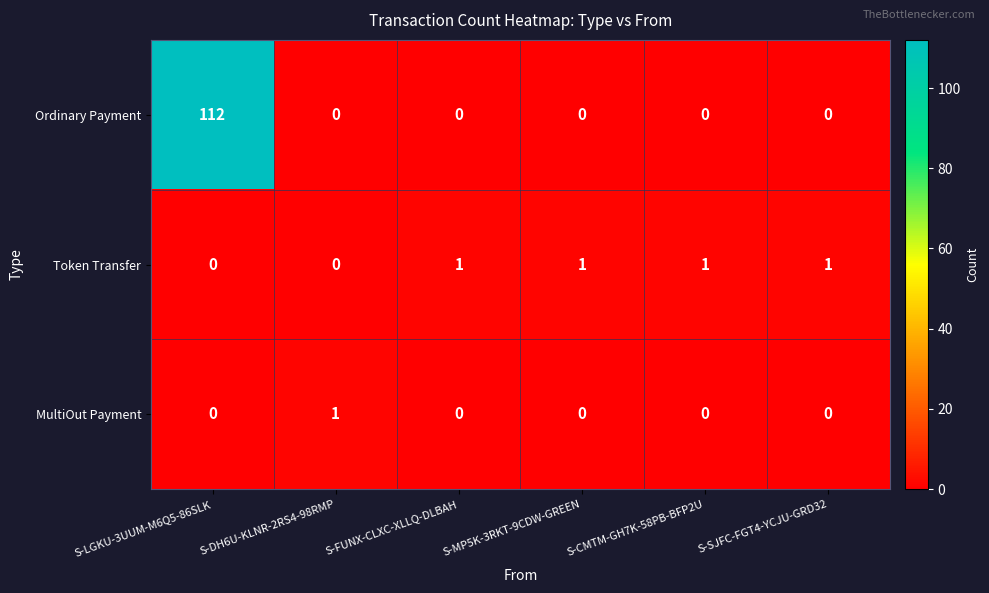

How many MultiOut Payment values are between 0 and 1?

6